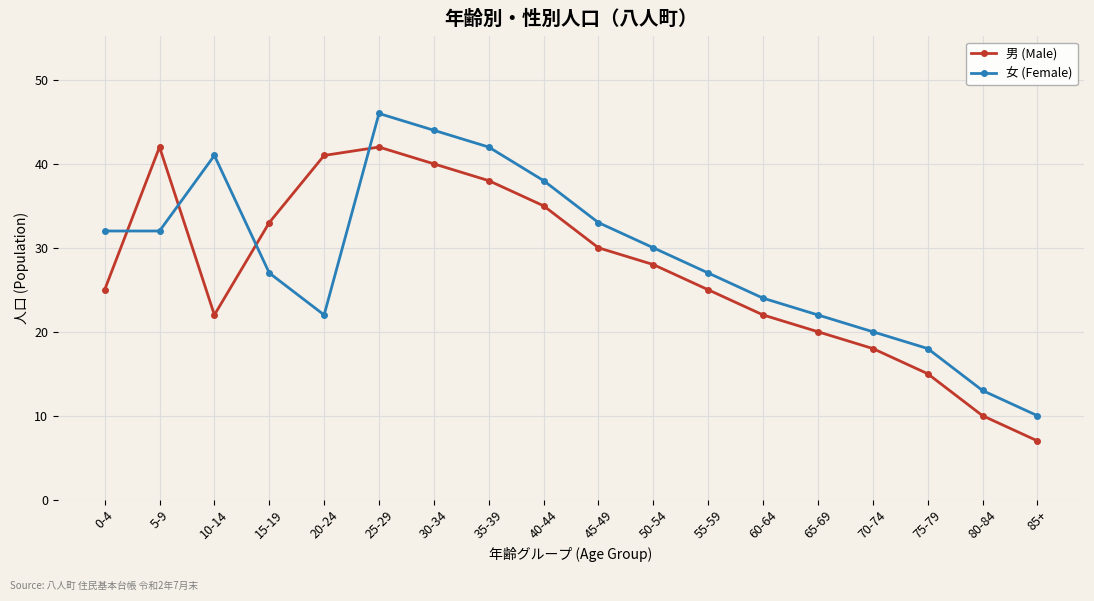

What position from the left is 50-54?

11